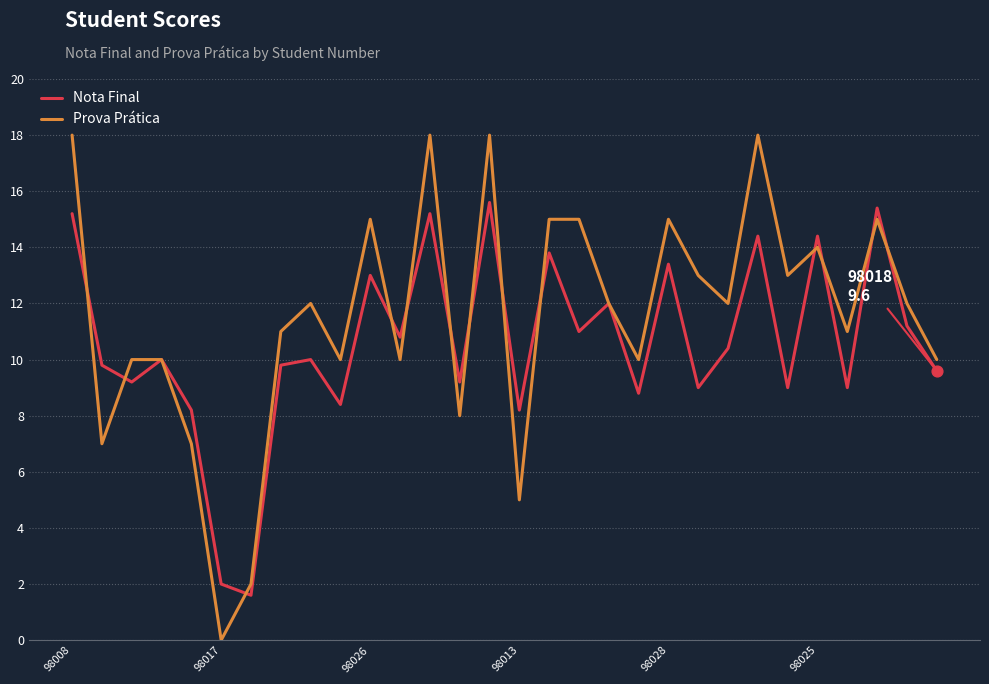

At how many categories does at least one series exceed 17?

4